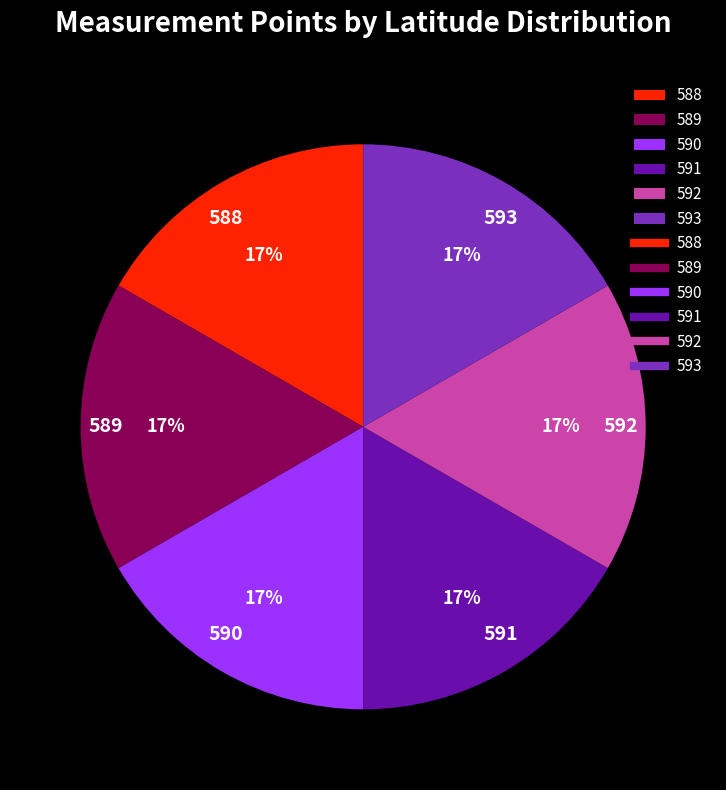

Approximately how many times larger is the value at 588 compared to 593?

1.0